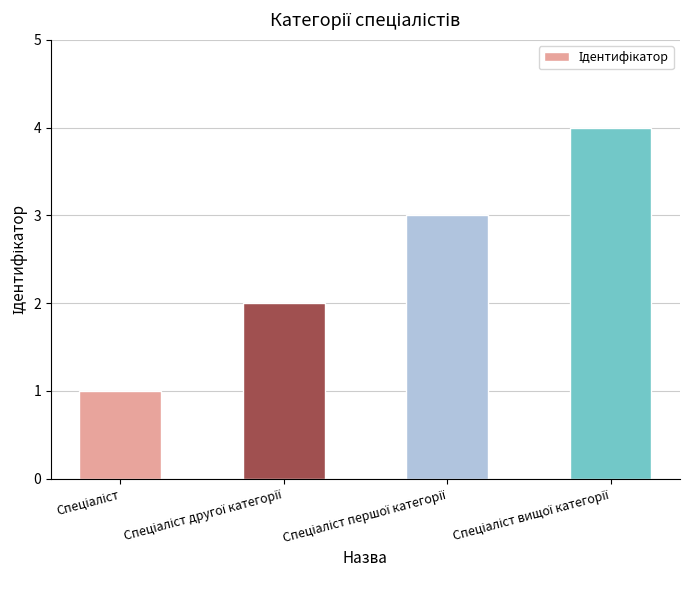

What is the sum of all values?

10